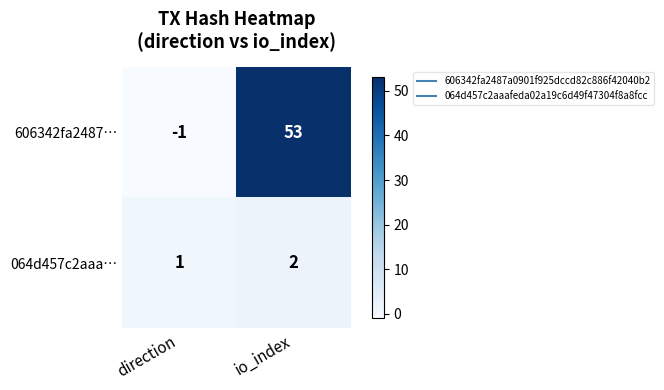

Which series has the widest spread of values?

606342fa2487…